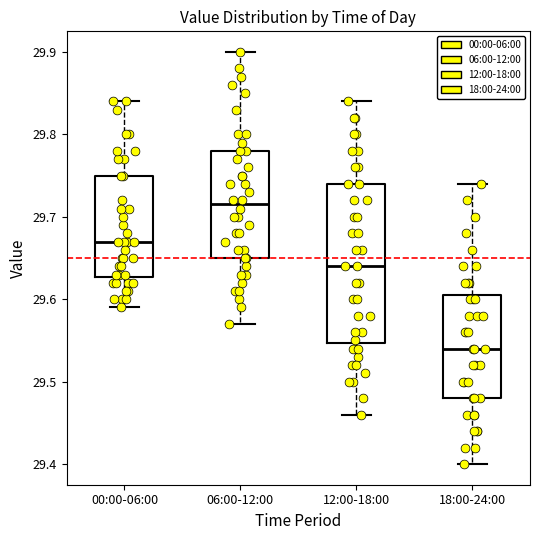

Which box is the tallest, from its lower edge to its upper edge?

12:00-18:00